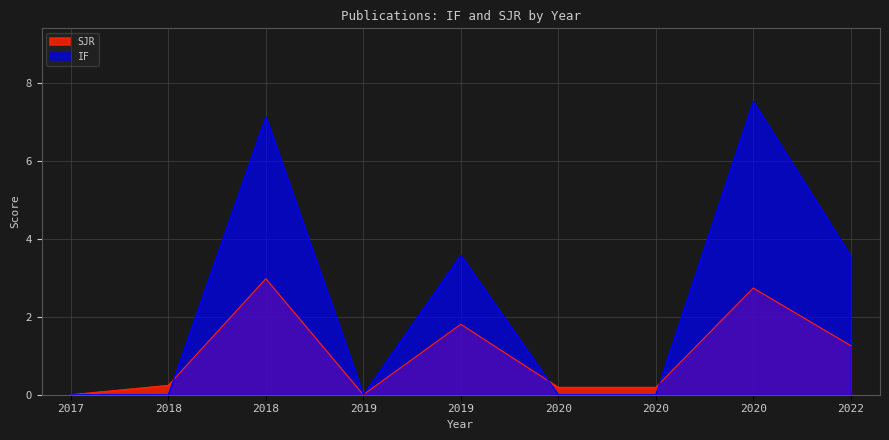

Between 2018 and 2019, which series saw the biggest shift?

IF